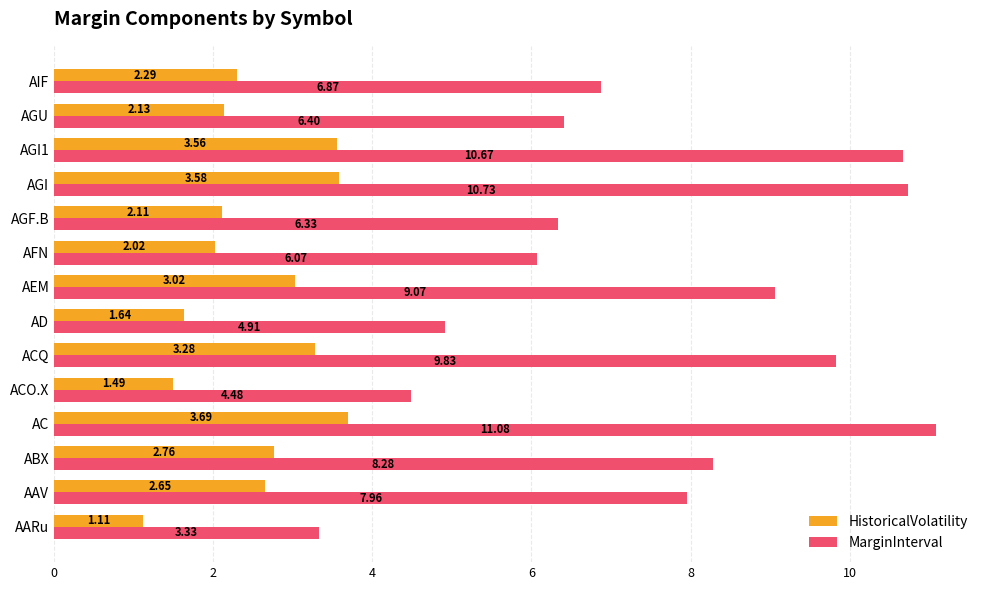

At how many categories does at least one series exceed 10?

3